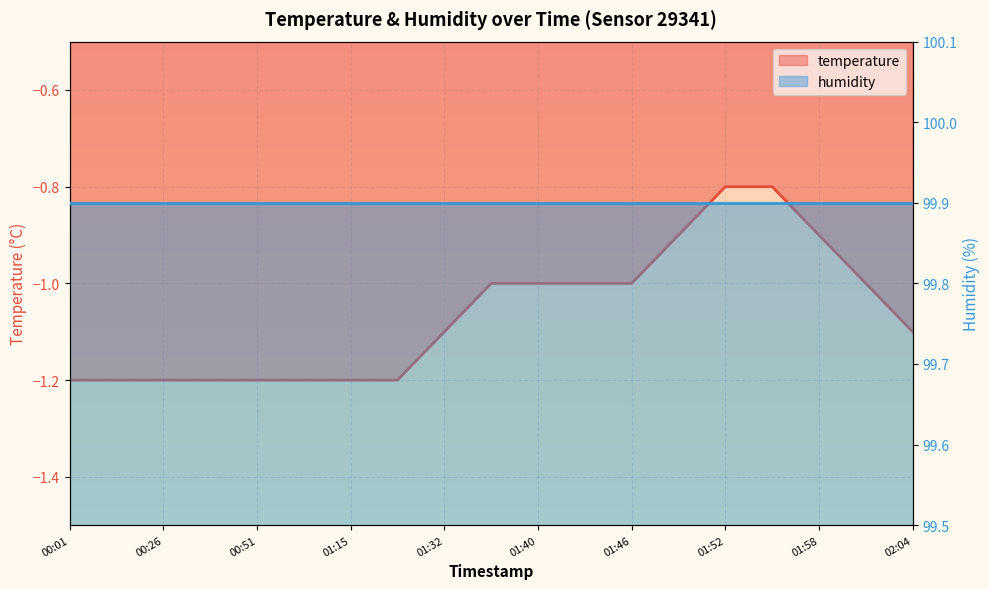

Rank the categories by value from highest to lowest.

01:52, 01:55, 01:49, 01:58, 01:37, 01:40, 01:43, 01:46, 02:01, 01:32, 02:04, 00:01, 00:14, 00:26, 00:38, 00:51, 01:03, 01:15, 01:28